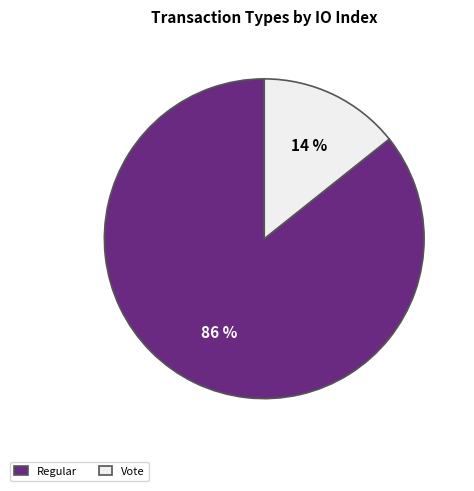

Do Vote and Regular together represent more than half of the pie?

Yes